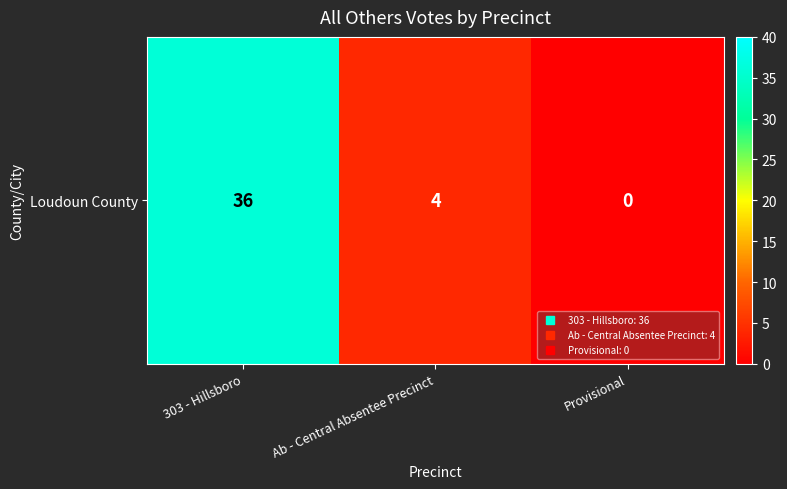

The value at Provisional is -23. True or false?

False